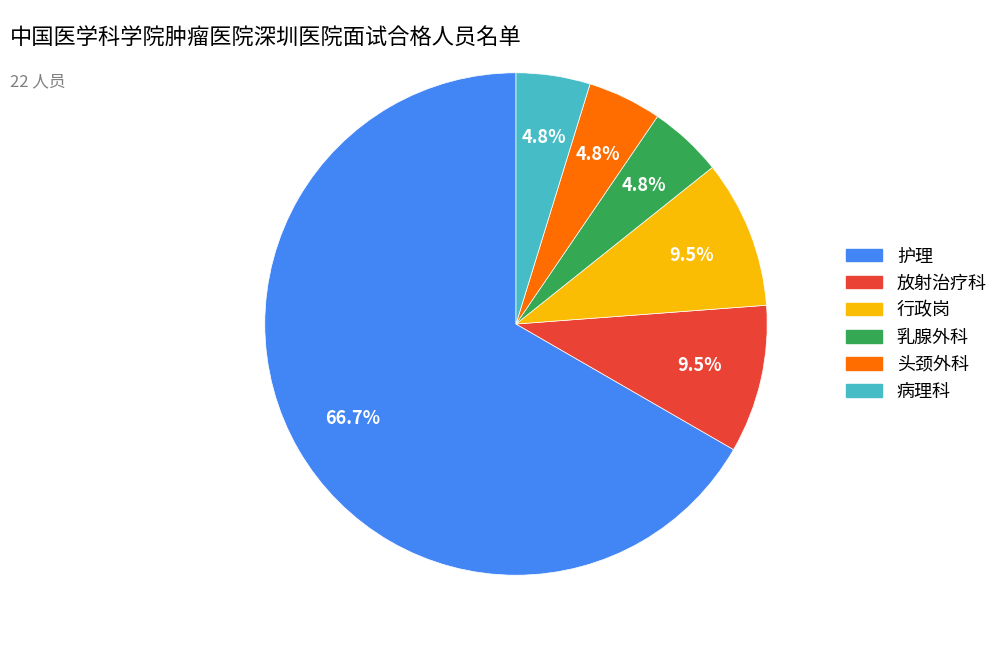

Combined, what portion of the pie is 行政岗 and 乳腺外科?

14.3%